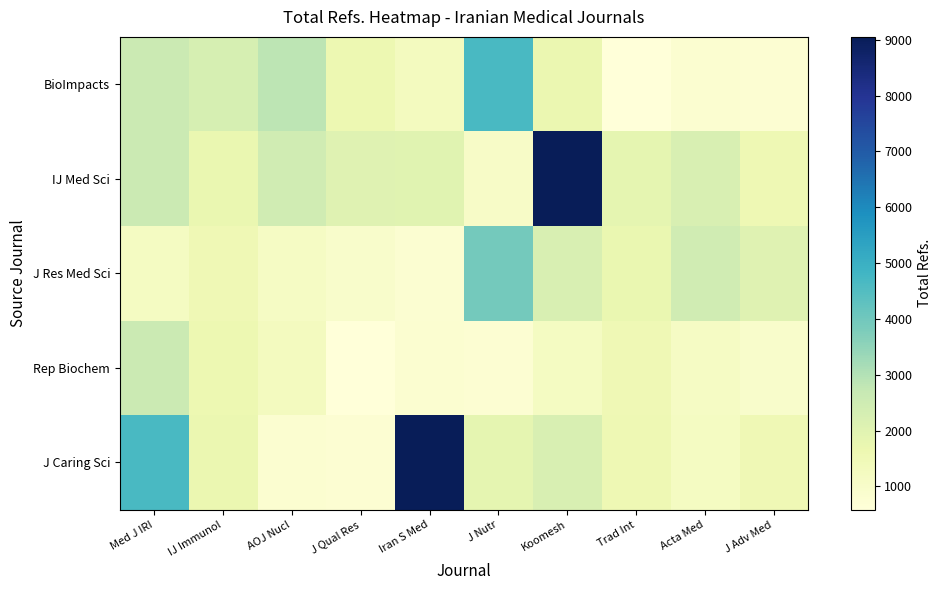

At how many categories does at least one series exceed 3208?

4